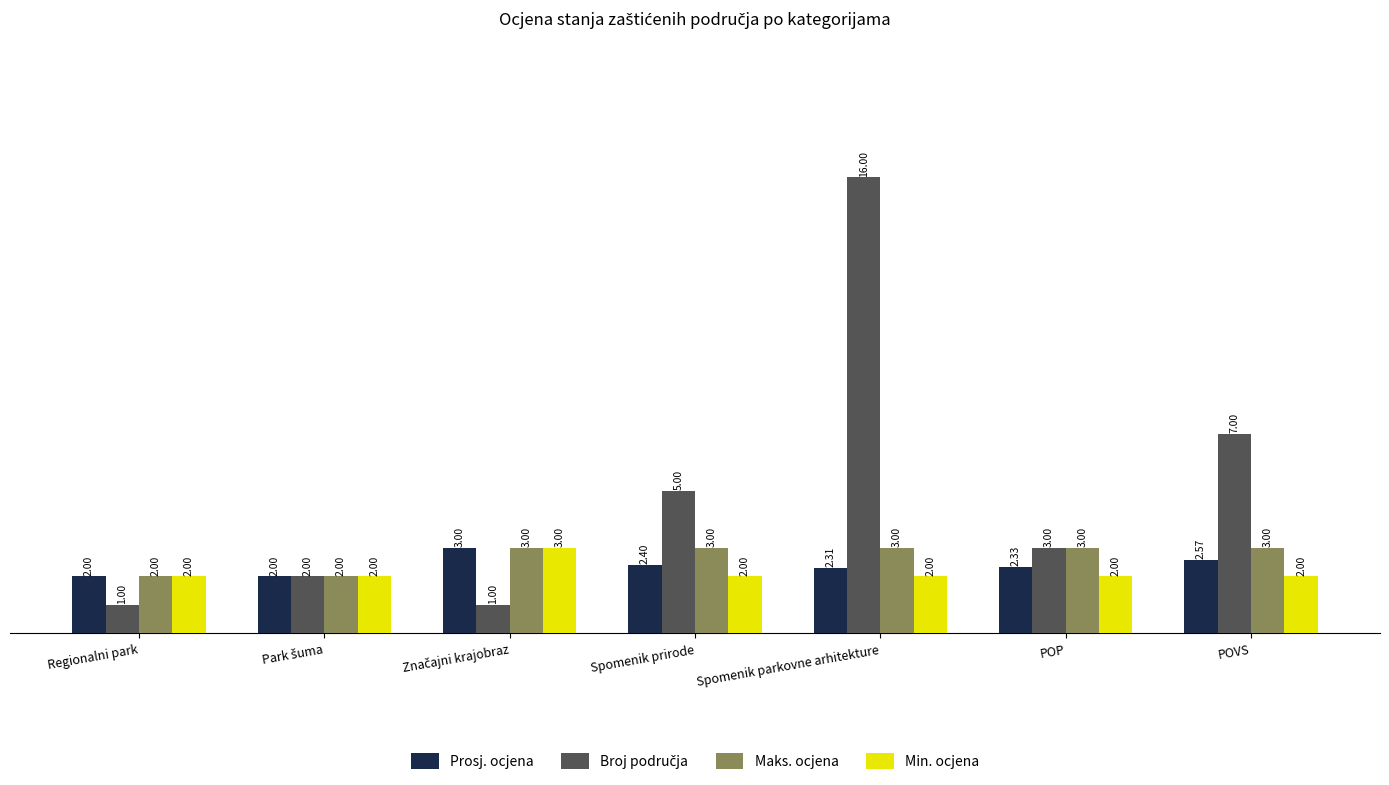

What is the sum of all Min. ocjena values?

15.0